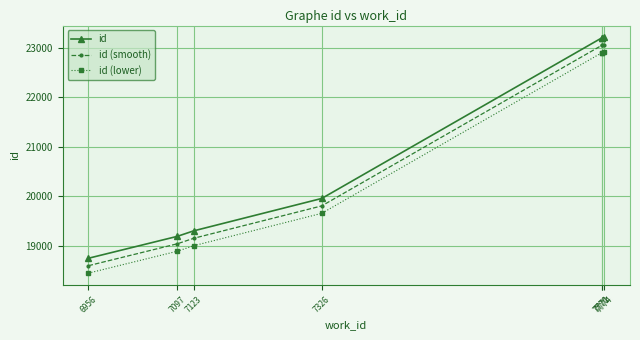

The id (smooth) series shows 18601 at 6956. True or false?

True